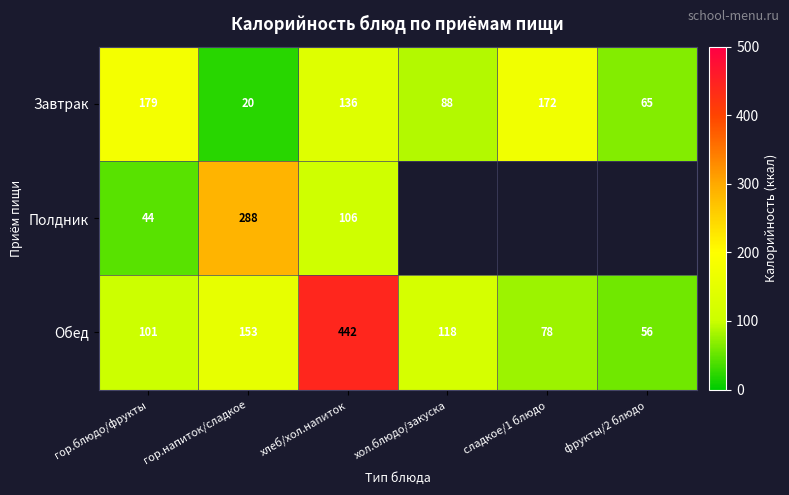

Rank the categories by Завтрак value from lowest to highest.

гор.напиток/сладкое, фрукты/2 блюдо, хол.блюдо/закуска, хлеб/хол.напиток, сладкое/1 блюдо, гор.блюдо/фрукты